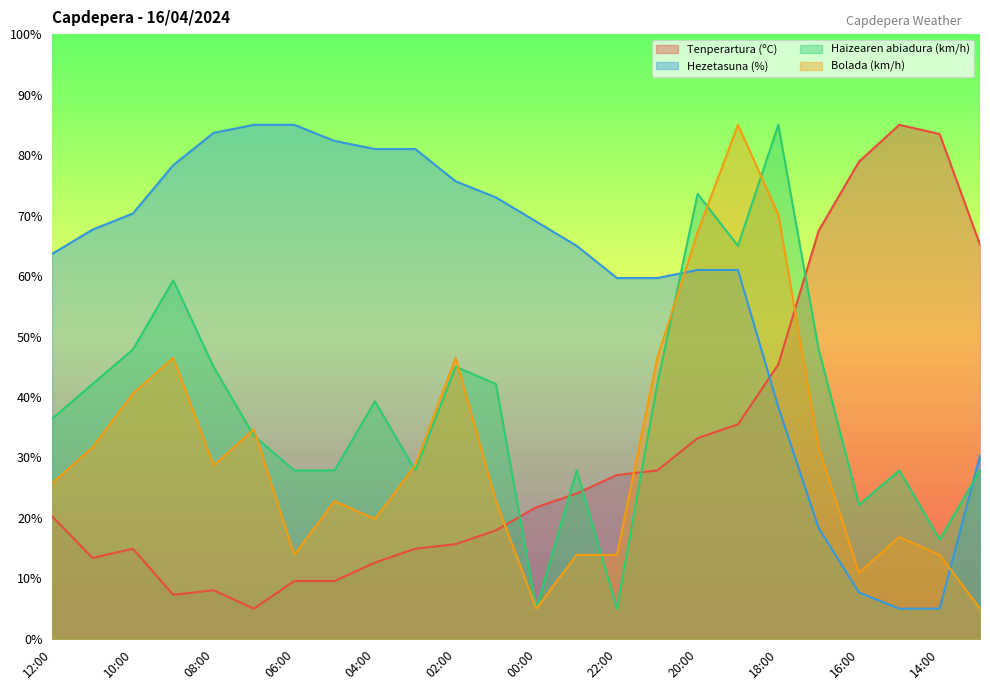

What are all the series names shown in the legend?

Tenperartura (ºC), Hezetasuna (%), Haizearen abiadura (km/h), Bolada (km/h)